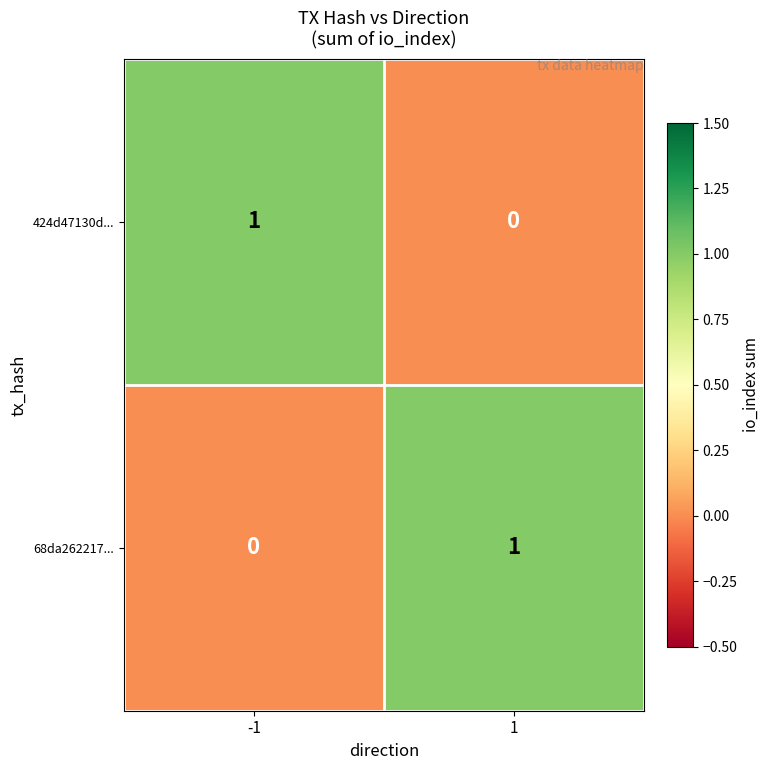

Reading left to right, extract all data points from this chart.

424d47130d...: -1=1	1=0
68da262217...: -1=0	1=1